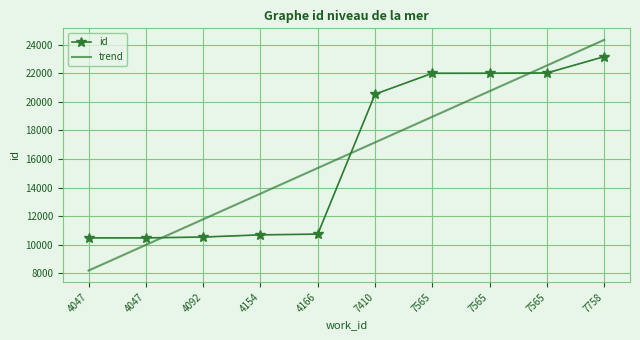

The trend series shows 32388.5 at 7758. True or false?

False